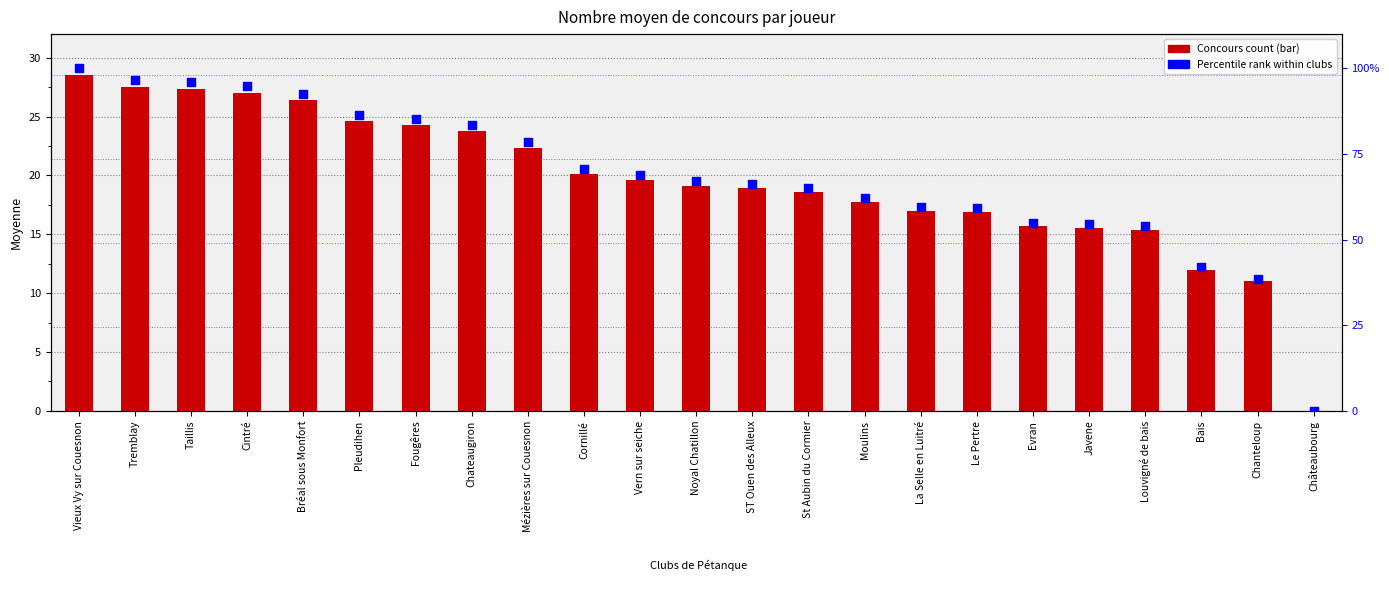

Is the value of Nombre moyen de concours par joueur at Moulins greater than the value of Percentile rank within clubs at La Selle en Luitré?

No